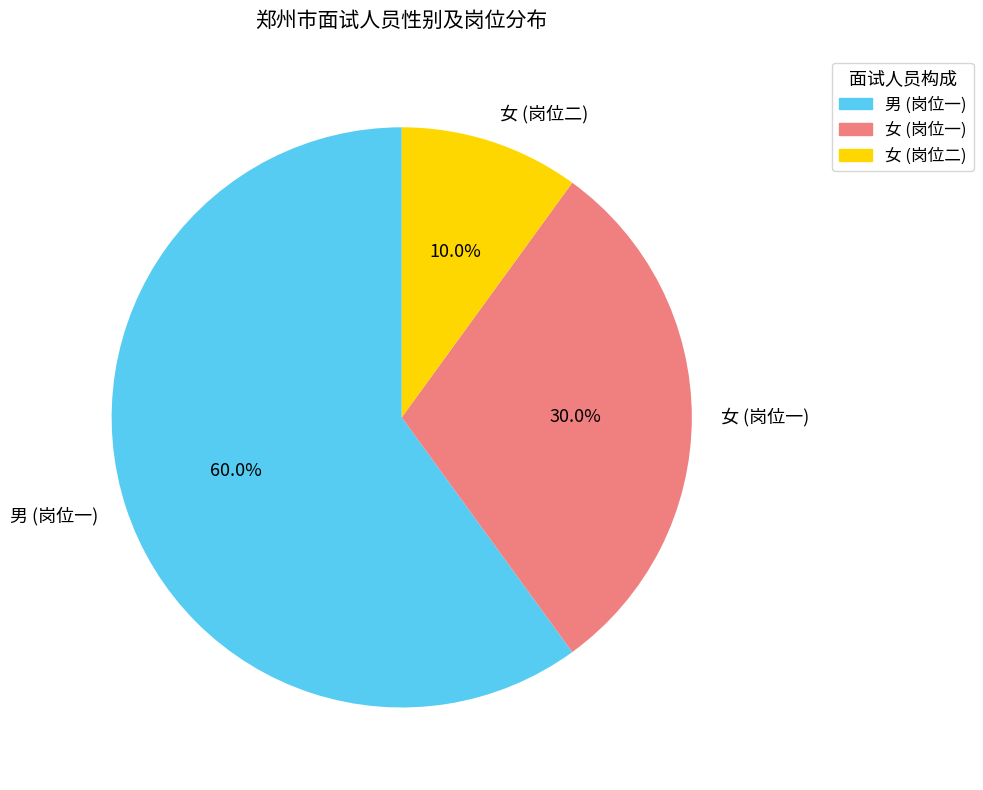

What is the smallest slice in the pie chart?

女 (岗位二)